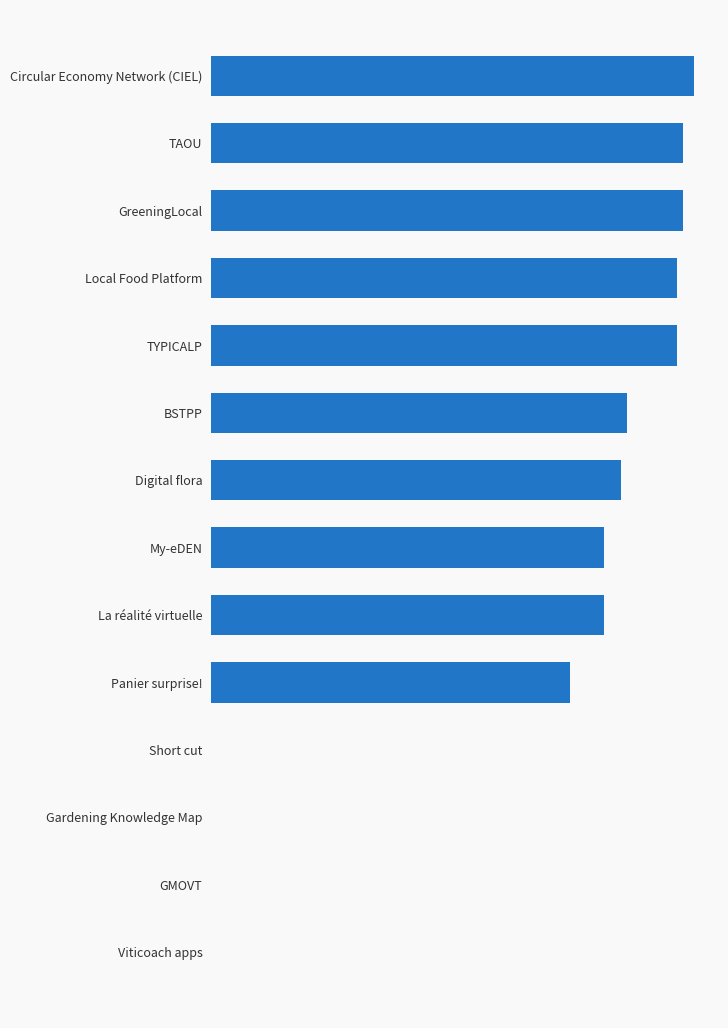

Does the chart contain stacked bars?

No